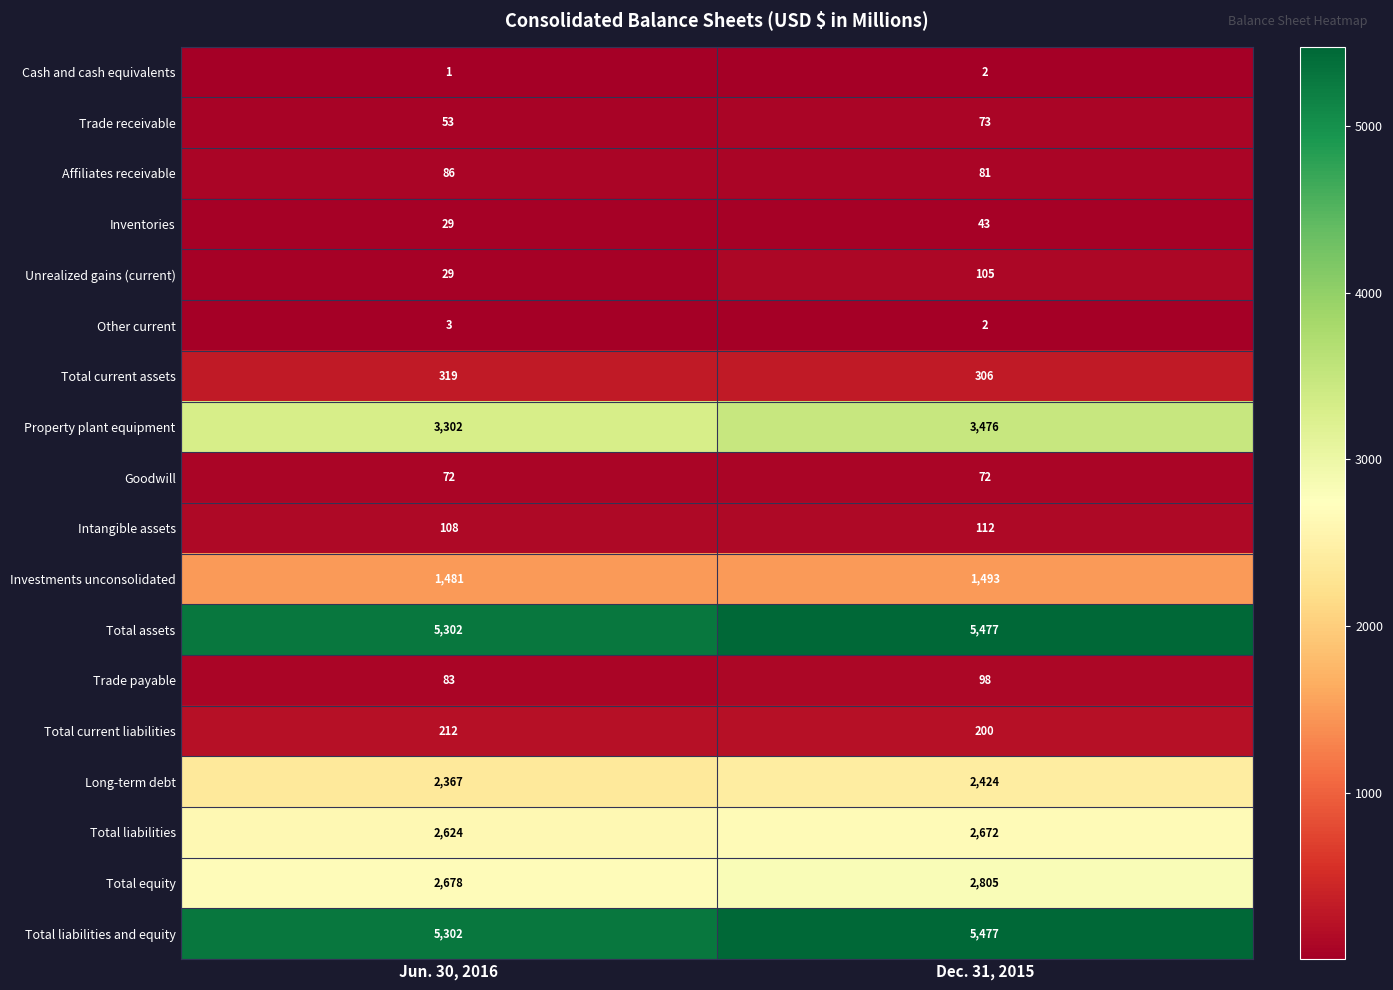

True or false: Total liabilities has a value of 2672 at Dec. 31, 2015.

True